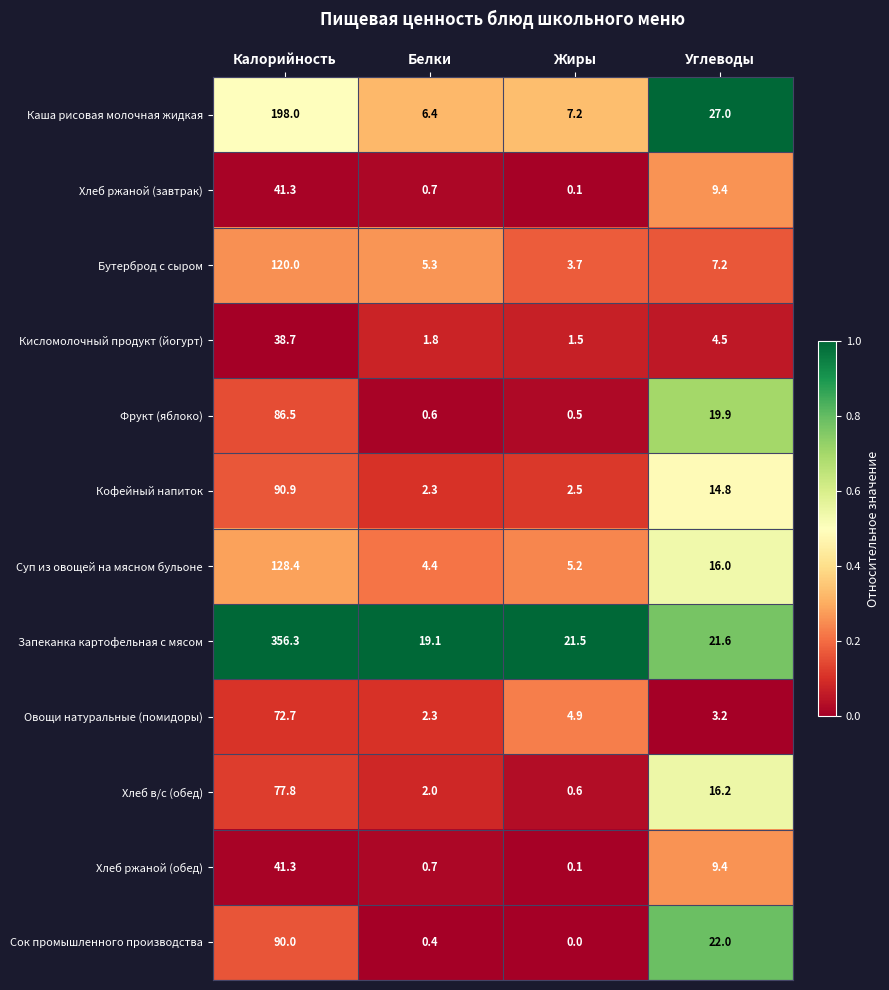

At which label does Фрукт (яблоко) first exceed 19?

Калорийность